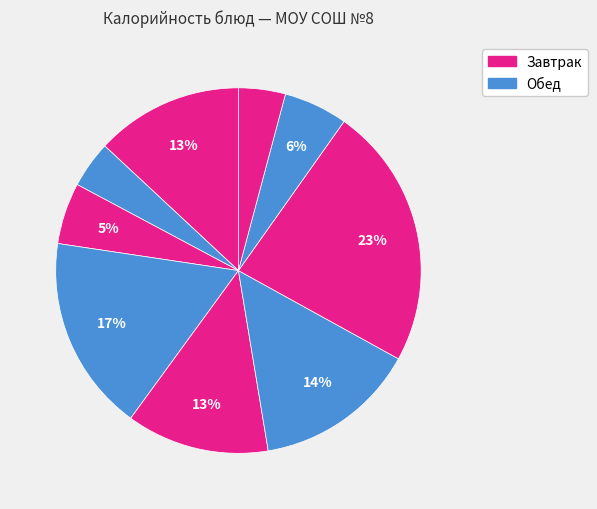

How many slices are in this pie chart?

9